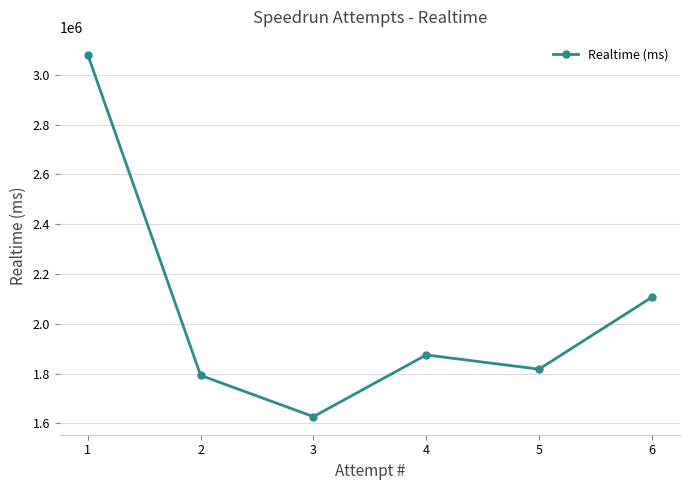

List the labels in order of value, largest first.

1, 6, 4, 5, 2, 3